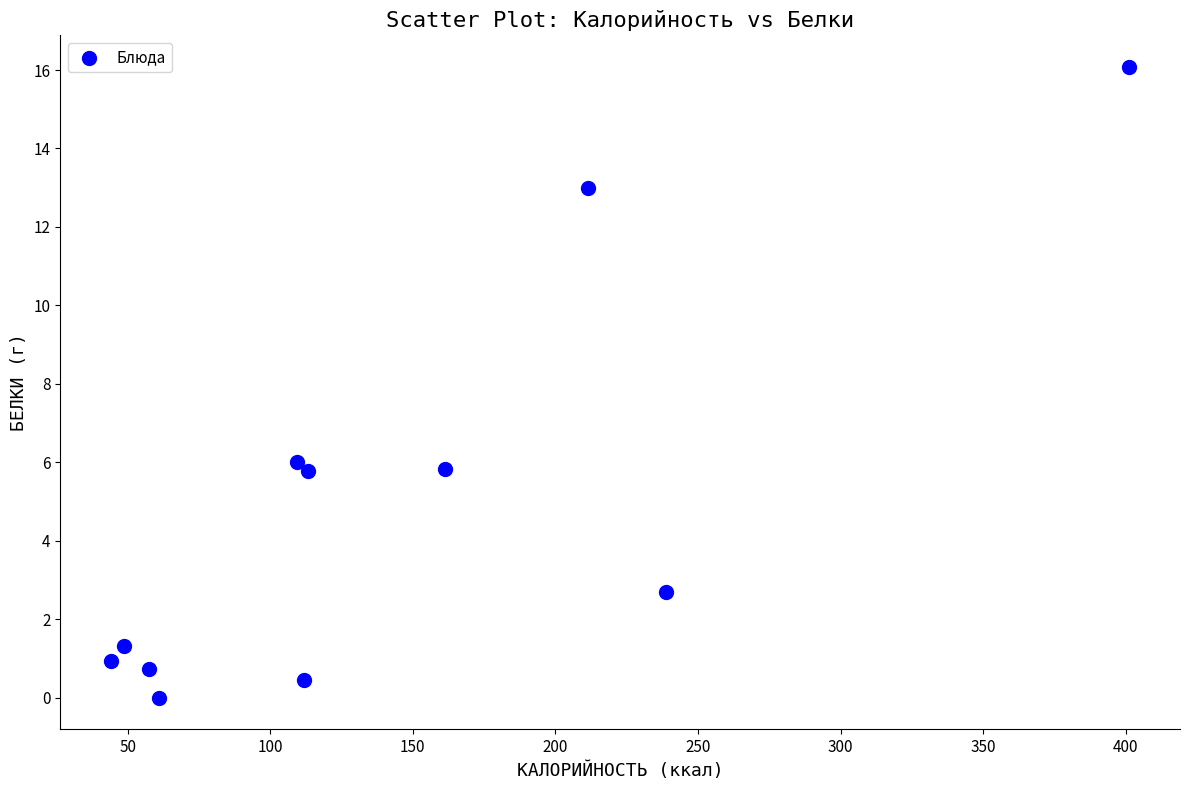

What is the average Y value?

4.8